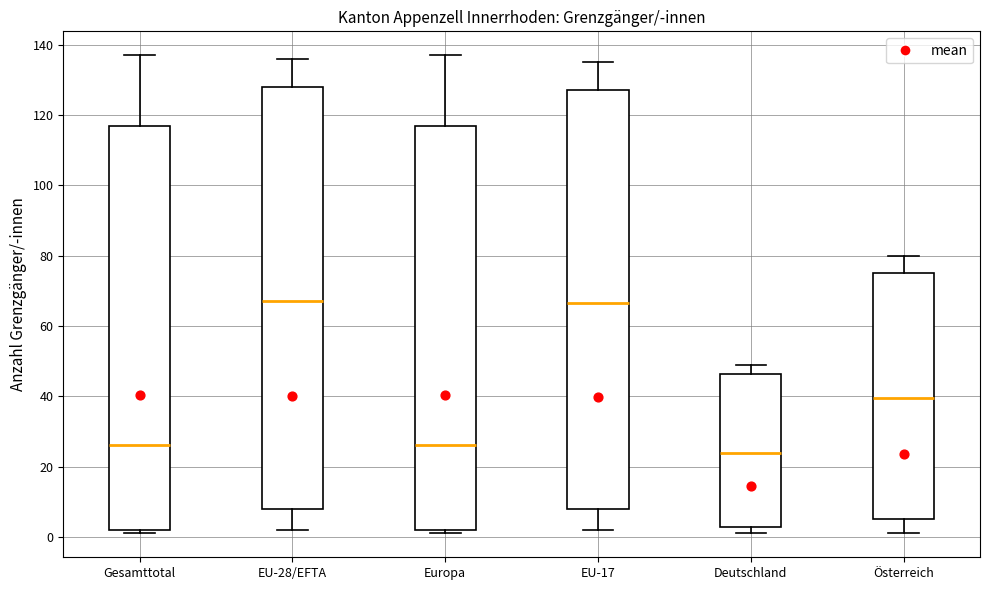

Which box has the lowest median line?

Deutschland